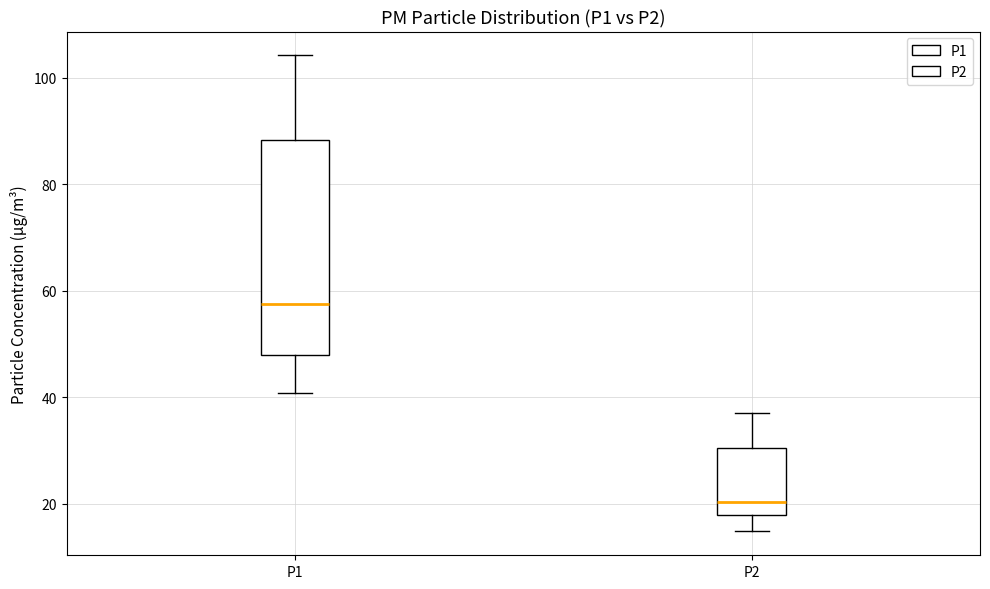

Comparing the boxes themselves (not the whiskers), which one is the tallest?

P1